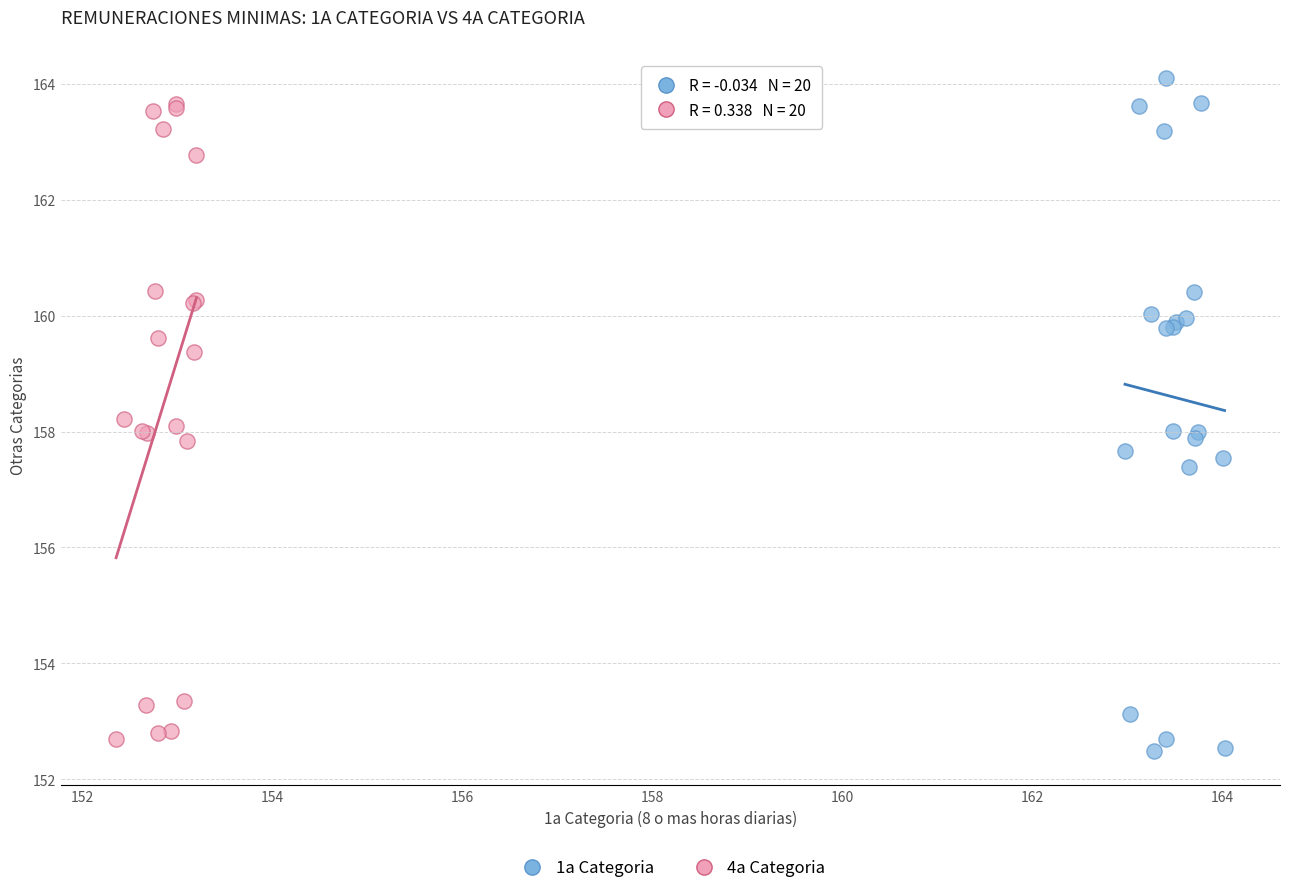

Which series has the widest spread of Y values?

1a Categoria